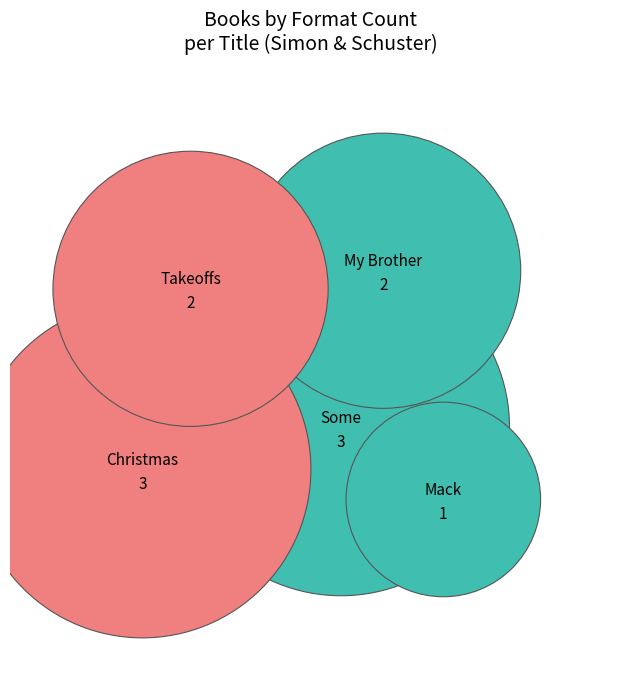

To the nearest percent, what percentage of the pie is Mack McGinn's Big Win?

9%